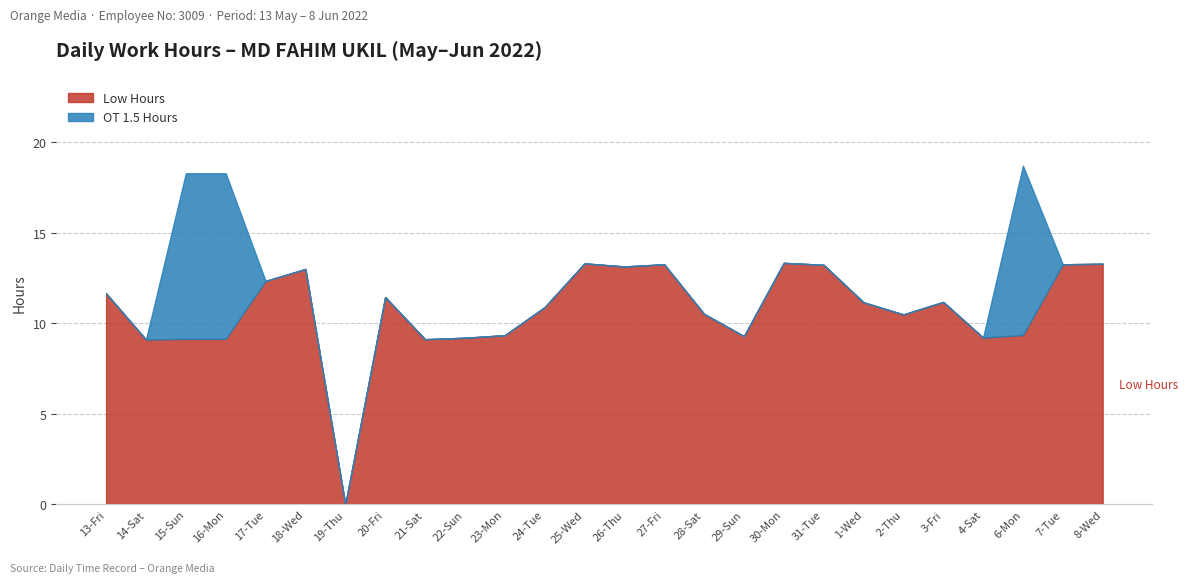

True or false: Low Hours and OT 1.5 Hours cross at least once.

False